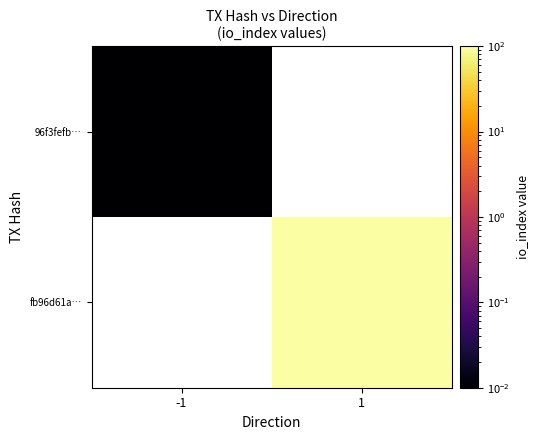

How many positive values does the 96f3fefb… series have?

1